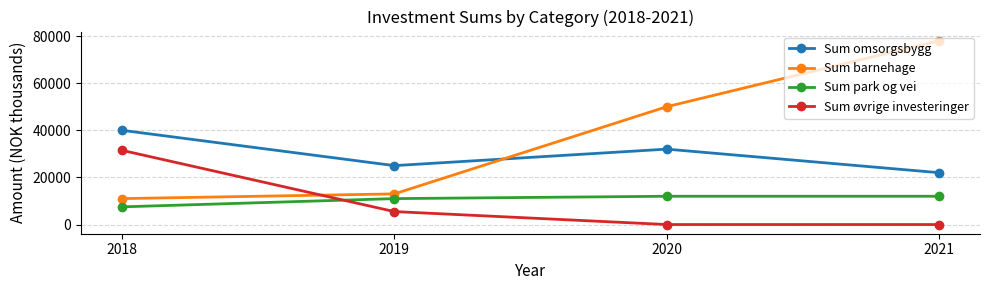

Reading right to left, list all the values displayed in this chart.

Sum omsorgsbygg: 2021=22000	2020=32000	2019=25000	2018=40000
Sum barnehage: 2021=78000	2020=50000	2019=13000	2018=11000
Sum park og vei: 2021=12000	2020=12000	2019=11000	2018=7500
Sum øvrige investeringer: 2021=0	2020=0	2019=5500	2018=31500